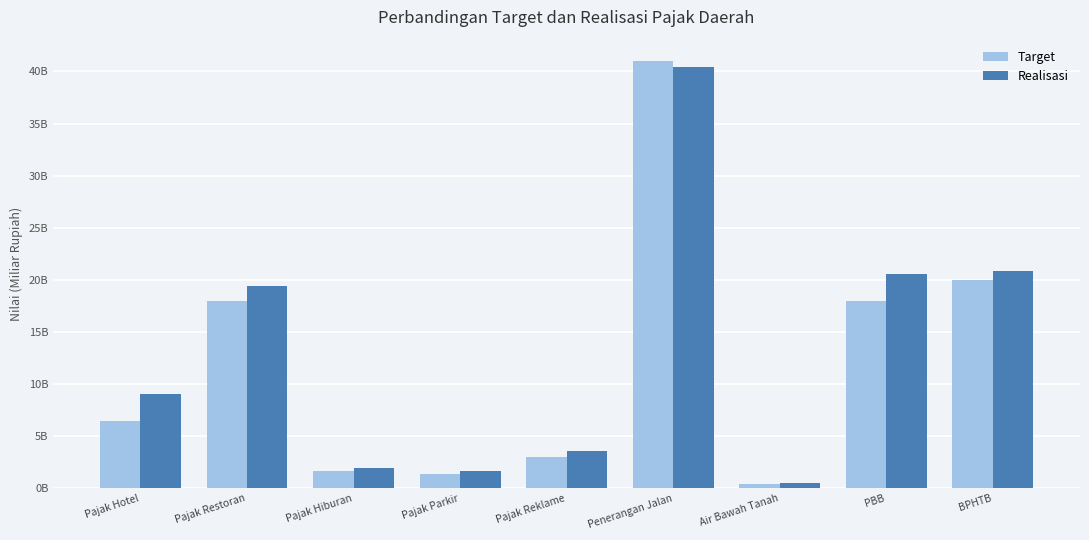

Rank the series by their average value, from lowest to highest.

Target, Realisasi